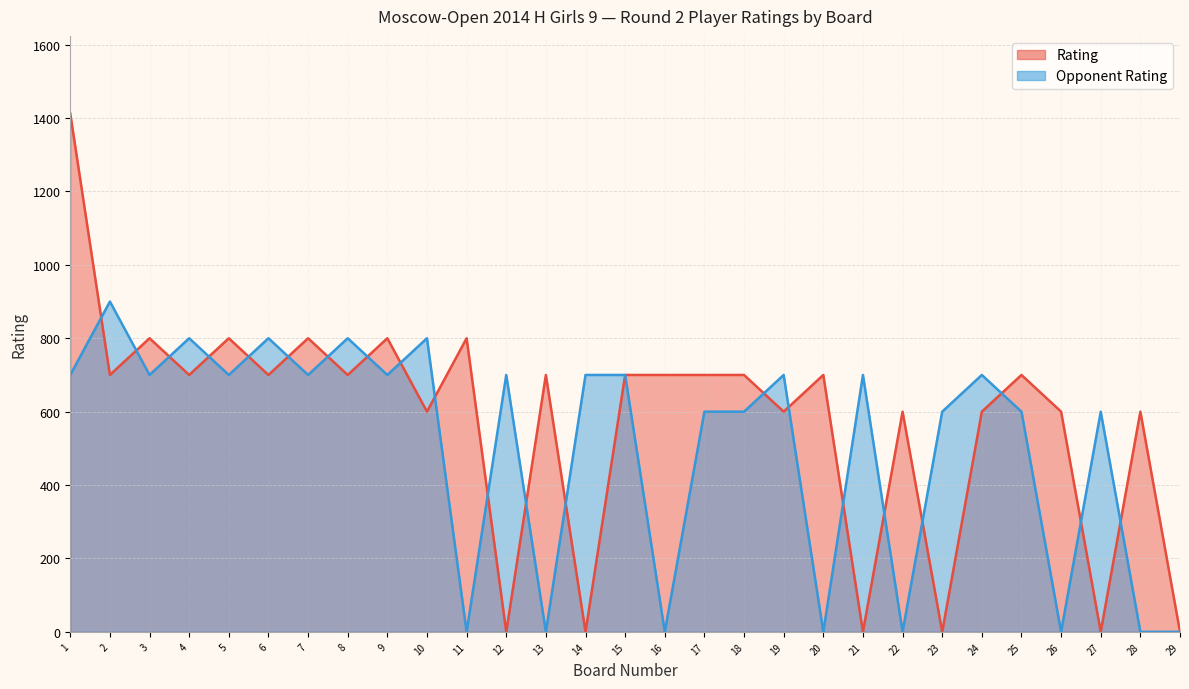

Which series has the largest range (max minus min)?

Rating